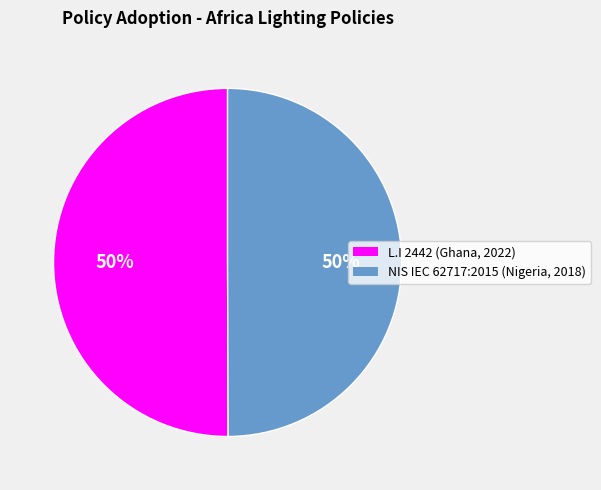

To the nearest percent, what is the average slice percentage?

50%